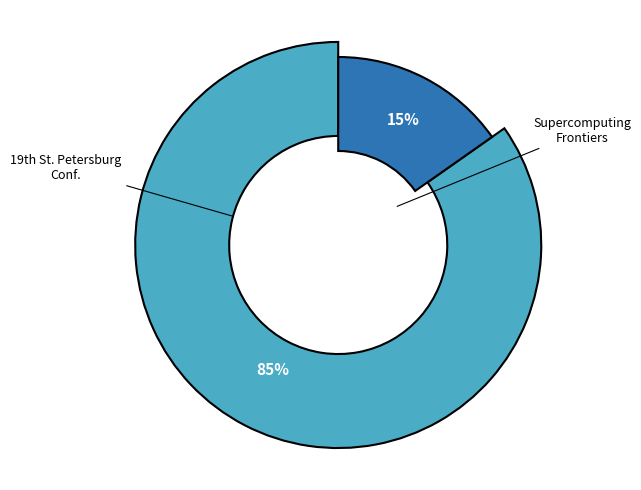

To the nearest percent, what is the average slice percentage?

50%